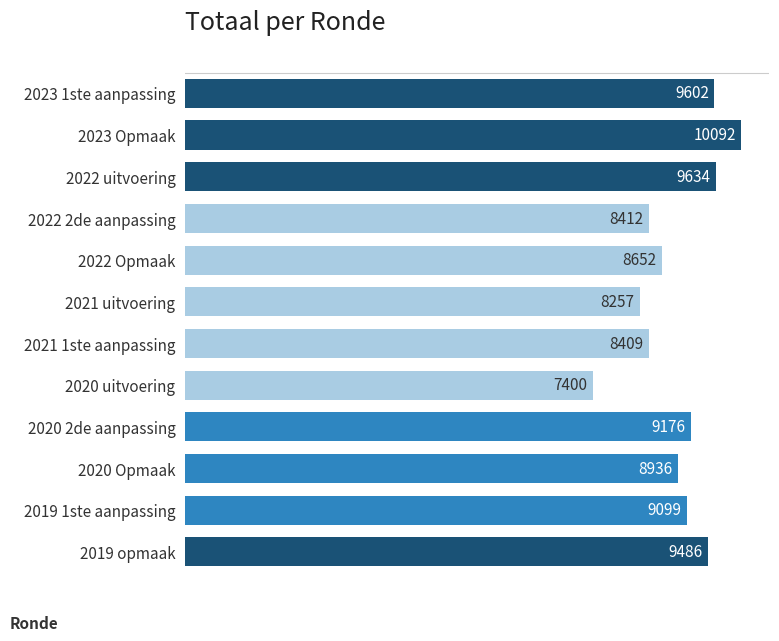

Rank the categories by value from highest to lowest.

2023 Opmaak, 2022 uitvoering, 2023 1ste aanpassing, 2019 opmaak, 2020 2de aanpassing, 2019 1ste aanpassing, 2020 Opmaak, 2022 Opmaak, 2022 2de aanpassing, 2021 1ste aanpassing, 2021 uitvoering, 2020 uitvoering